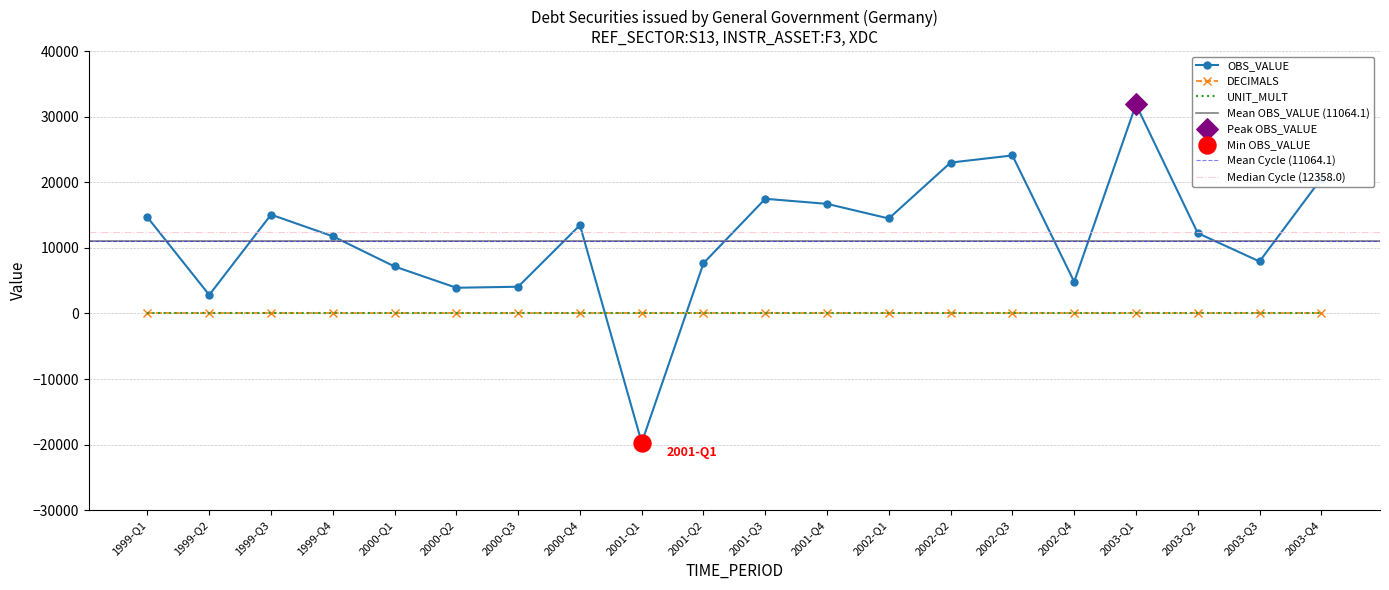

What is the total value across all series at 2000-Q1?

7167